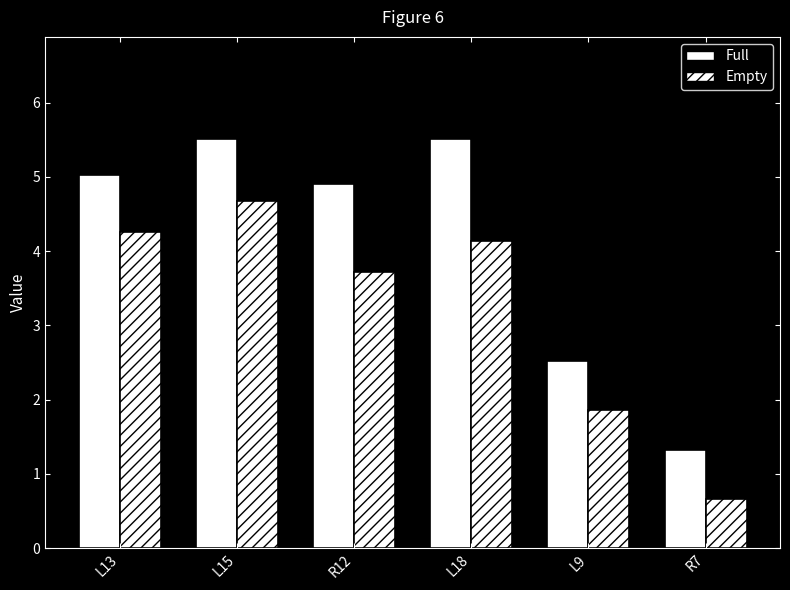

Read the Full value at L18.

5.5